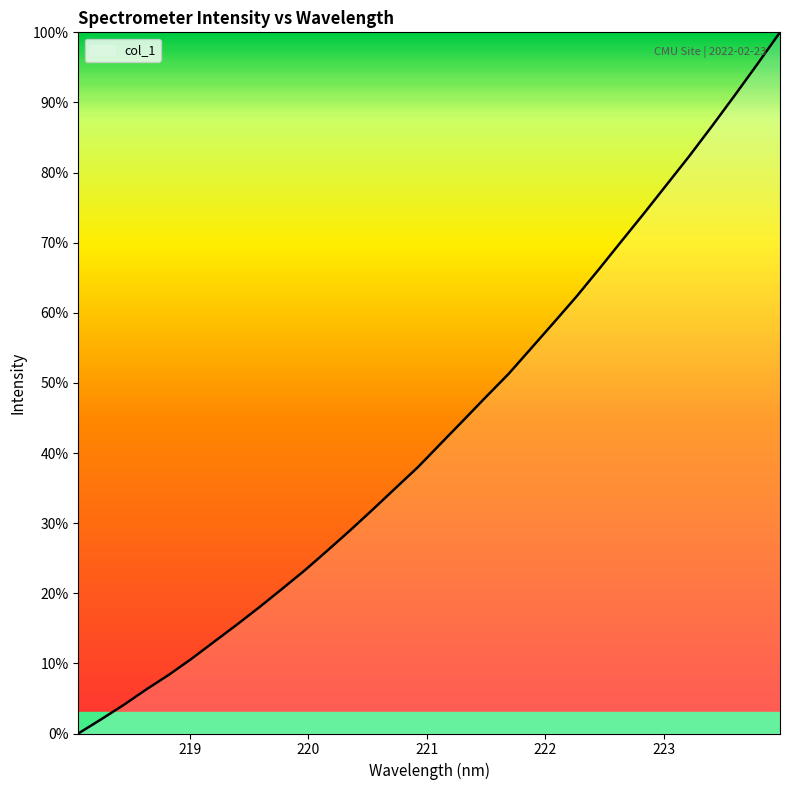

Is this an area chart (filled region under the line)?

No